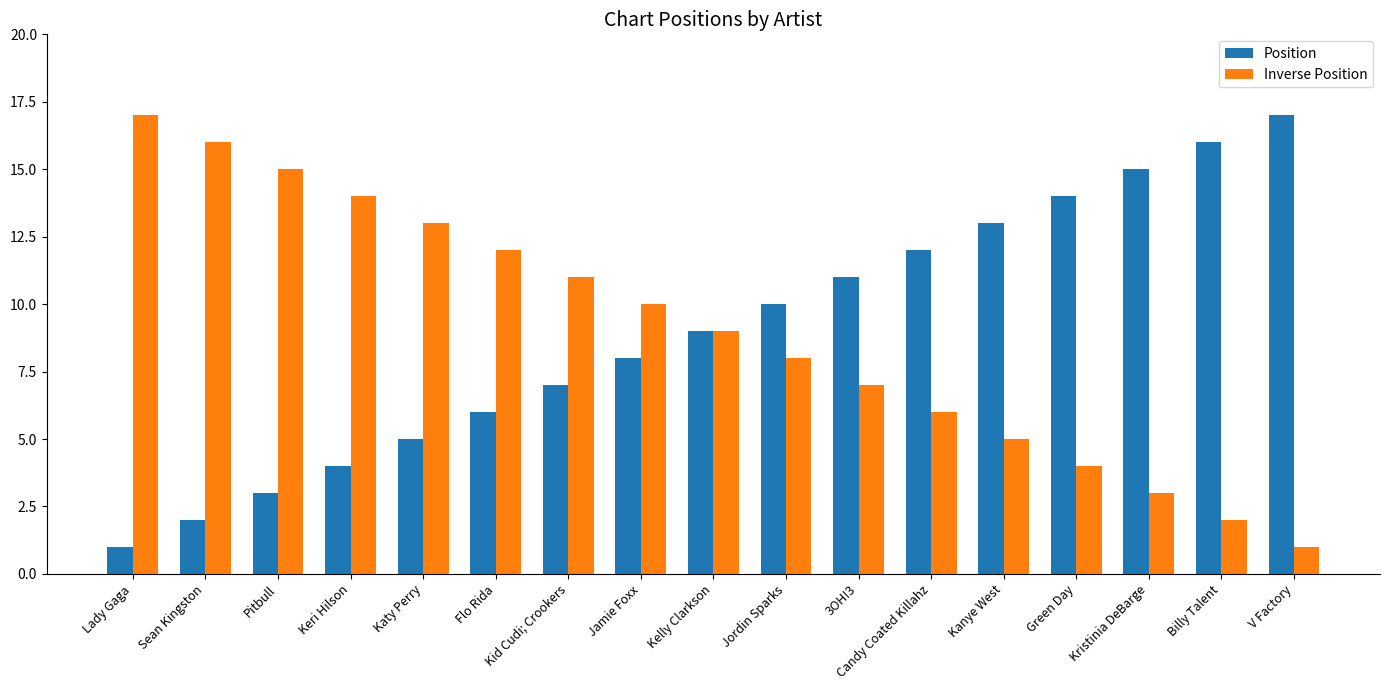

Count the number of data series in this chart.

2